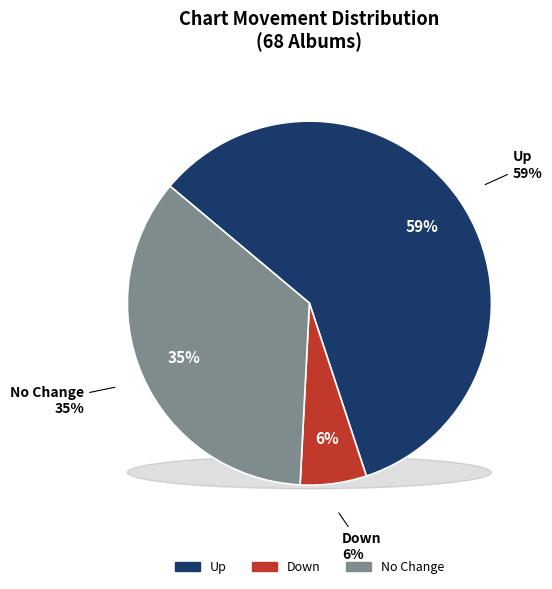

How many slices are in this pie chart?

3